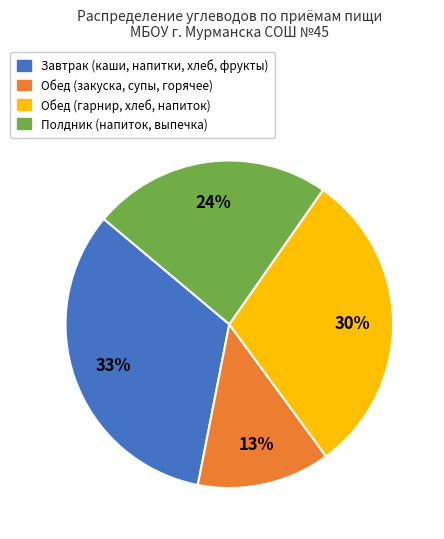

Is there any slice that represents more than half of the pie?

No